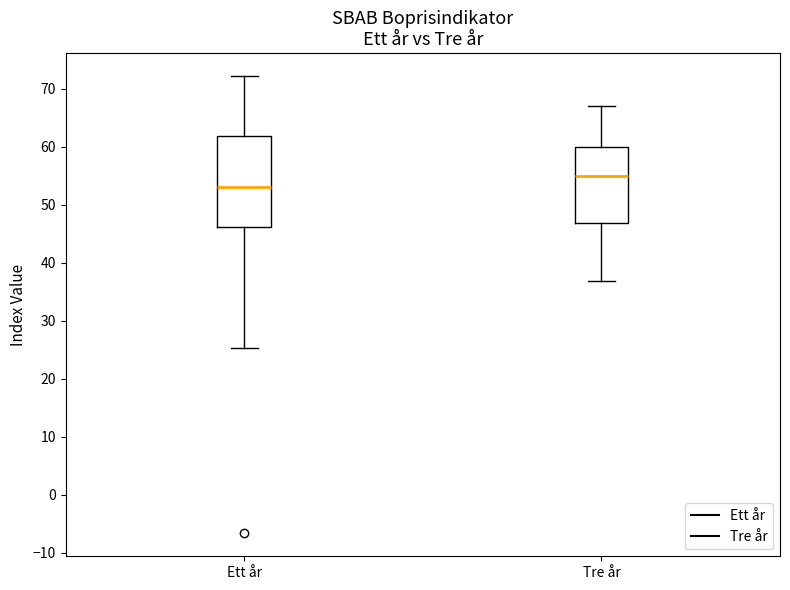

Where does the median line of the box for Tre år sit on the y-axis? The values are not printed on the chart, so give them approximately, as read against the axis.

55